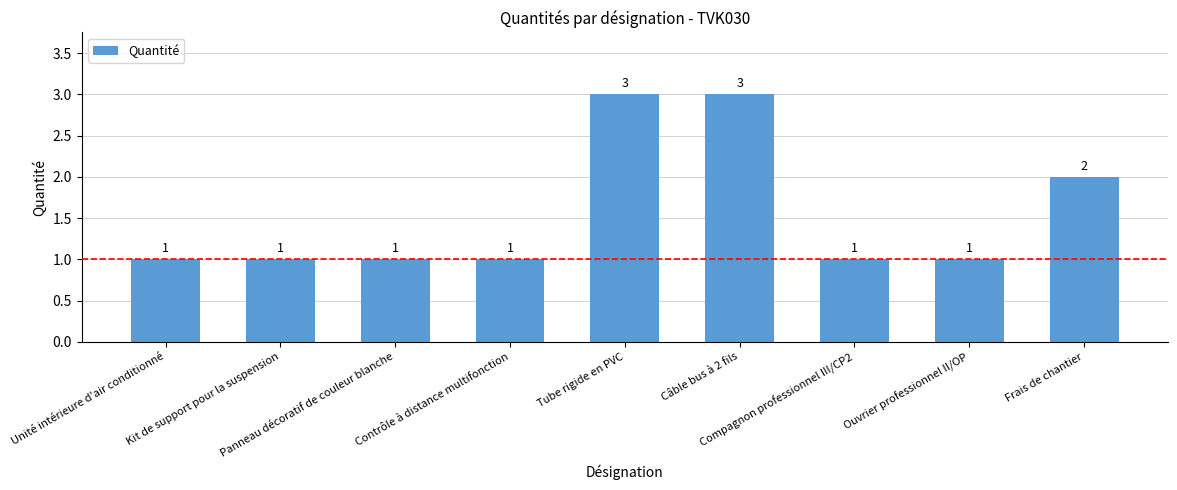

True or false: the data shows 2 at Panneau décoratif de couleur blanche.

False